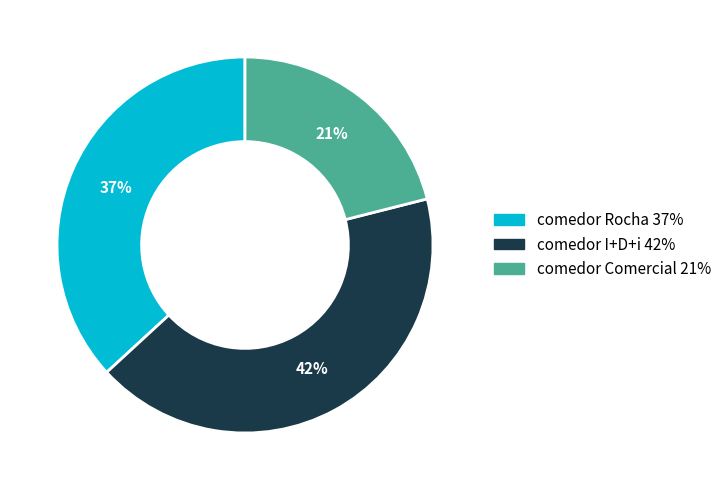

Do comedor Comercial and comedor I+D+i together represent more than half of the pie?

Yes